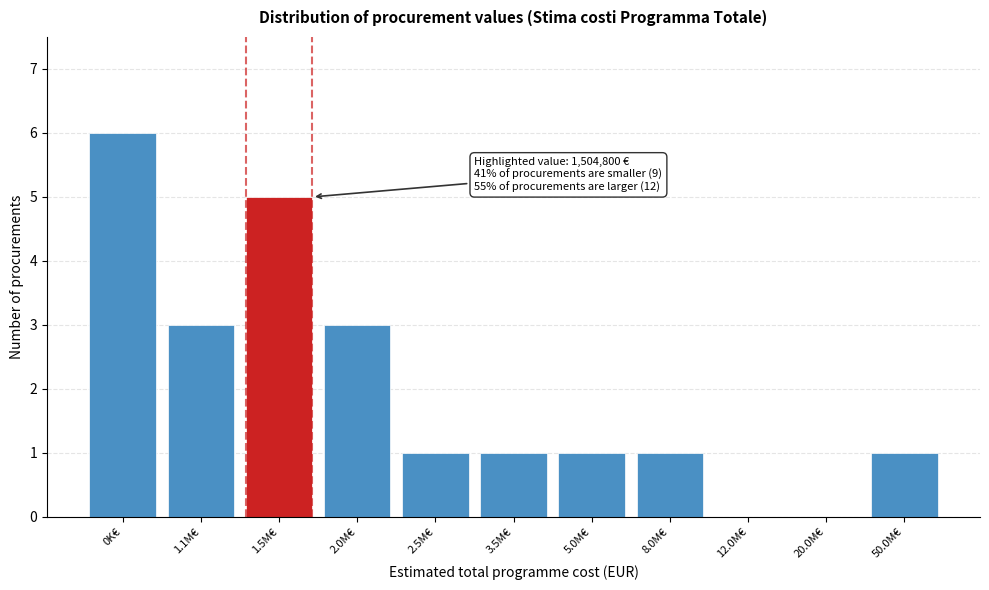

Reading left to right, transcribe all the data shown in this chart.

0K€=6	1.1M€=3	1.5M€=5	2.0M€=3	2.5M€=1	3.5M€=1	5.0M€=1	8.0M€=1	12.0M€=0	20.0M€=0	50.0M€=1